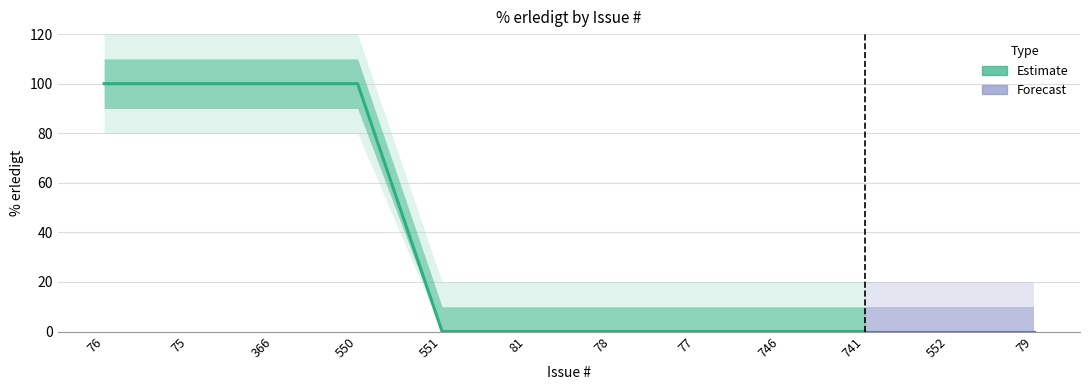

List the labels in order of value, largest first.

76, 75, 366, 550, 551, 81, 78, 77, 746, 741, 552, 79